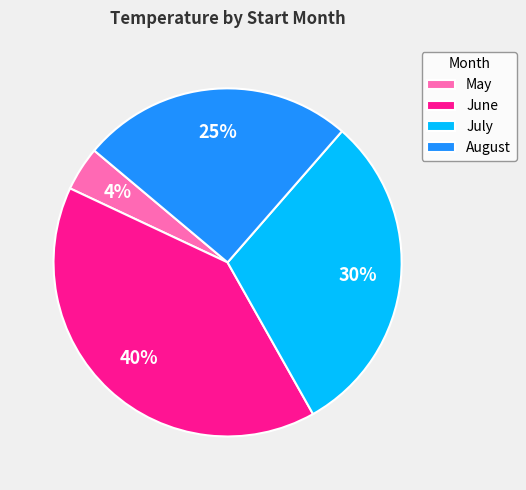

What is the ratio of the value at July to the value at August?

1.2